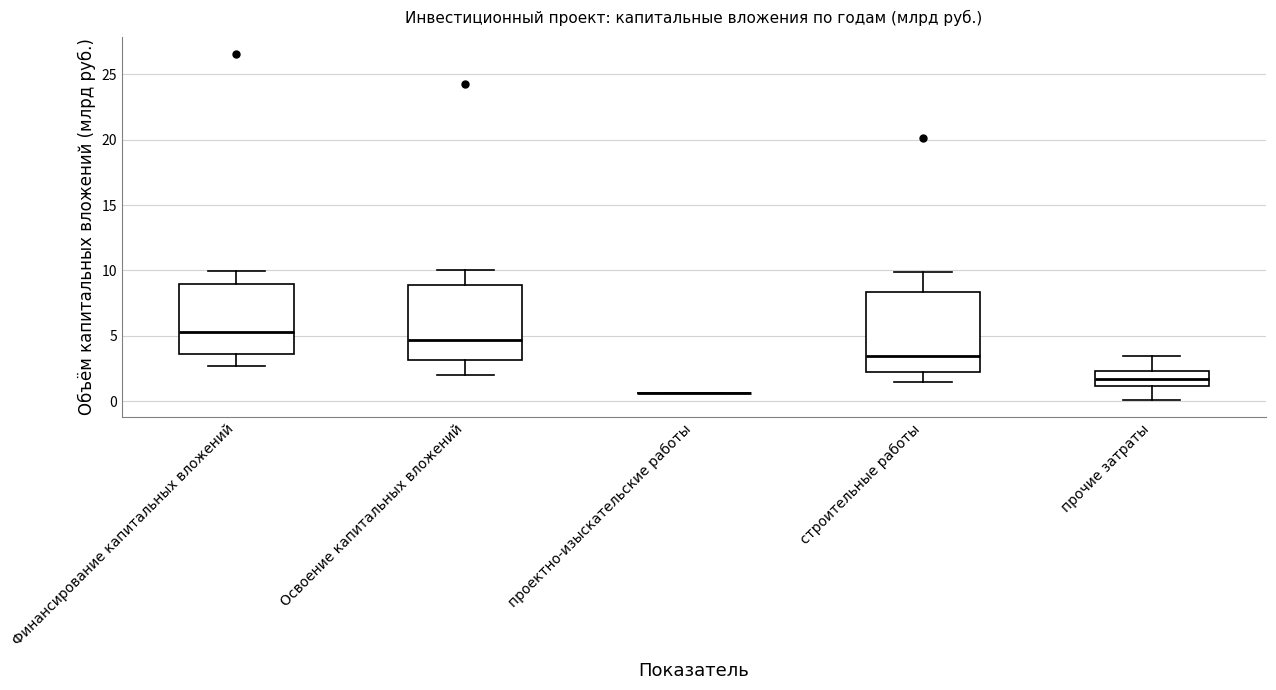

Reading left to right, transcribe this box plot: for each box, give where its median line is, the range the box spans, and where its two whiskers end, as read against the y-axis. The values are not printed on the chart, so give them approximately, as read against the axis.

Финансирование капитальных вложений: median 5.5, box 3.5 to 9.0, whiskers 2.5 to 10.0
Освоение капитальных вложений: median 4.5, box 3.0 to 9.0, whiskers 2.0 to 10.0
проектно-изыскательские работы: box collapsed to a line at 0.5, whiskers 0.5 to 0.5
строительные работы: median 3.5, box 2.5 to 8.5, whiskers 1.5 to 10.0
прочие затраты: median 1.5, box 1.0 to 2.5, whiskers 0.0 to 3.5